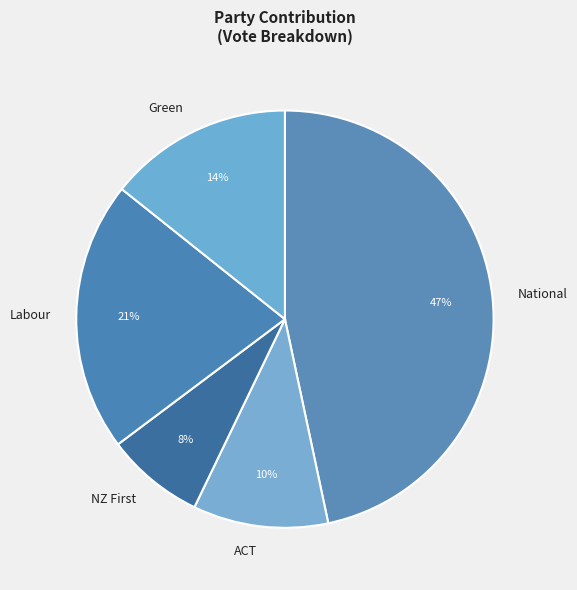

How many segments does this pie chart have?

5